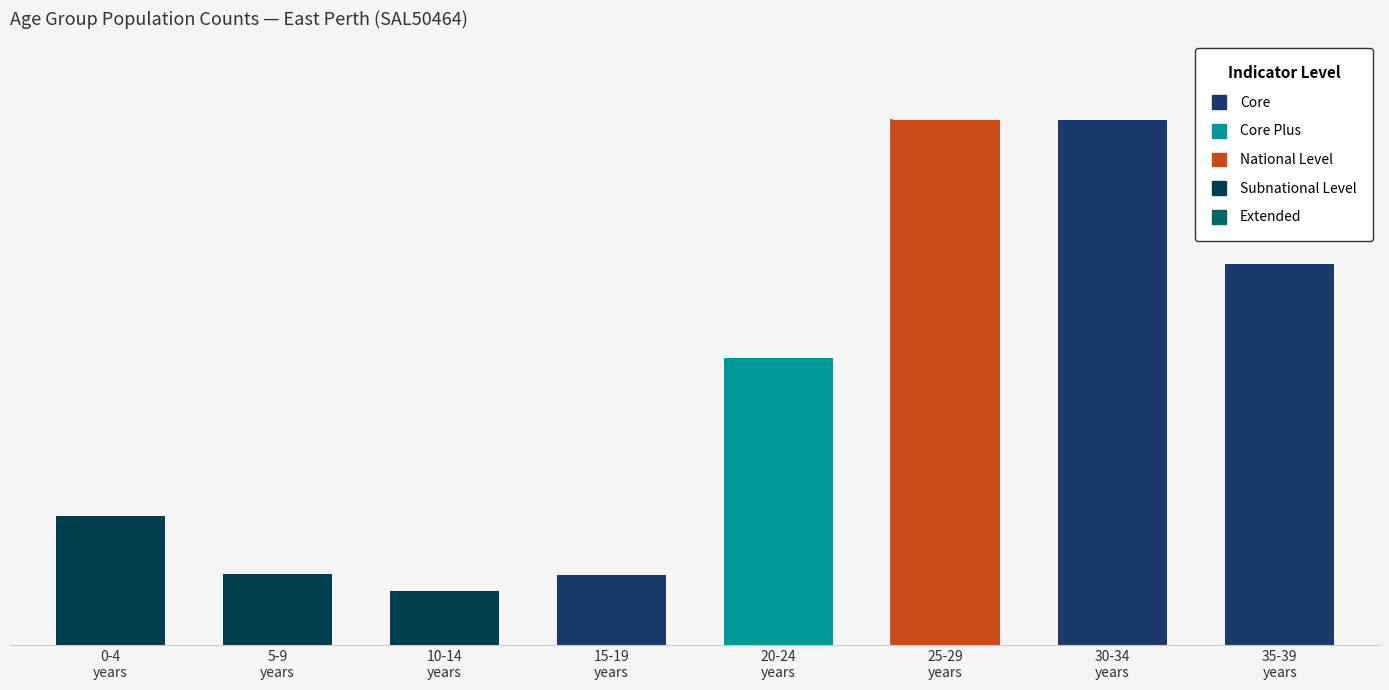

Which category has the lowest value across all series?

10-14
years